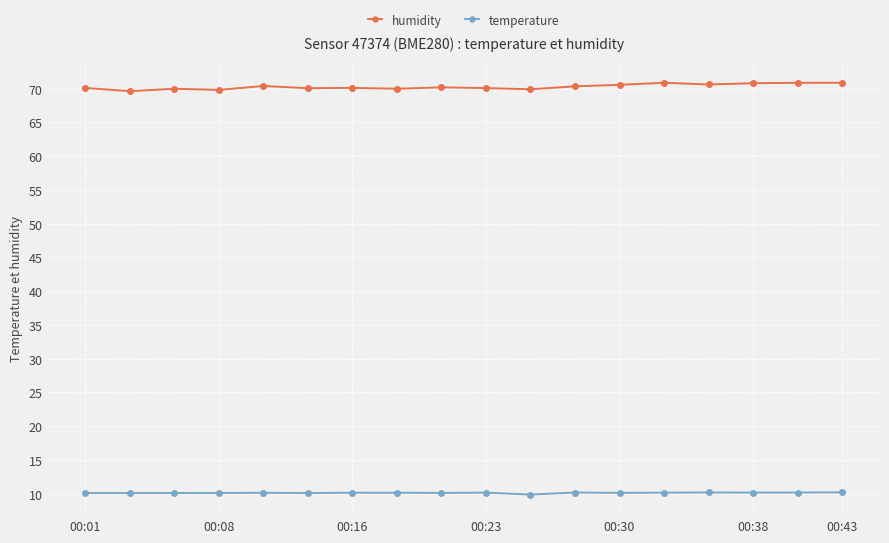

At how many categories does at least one series exceed 39?

18